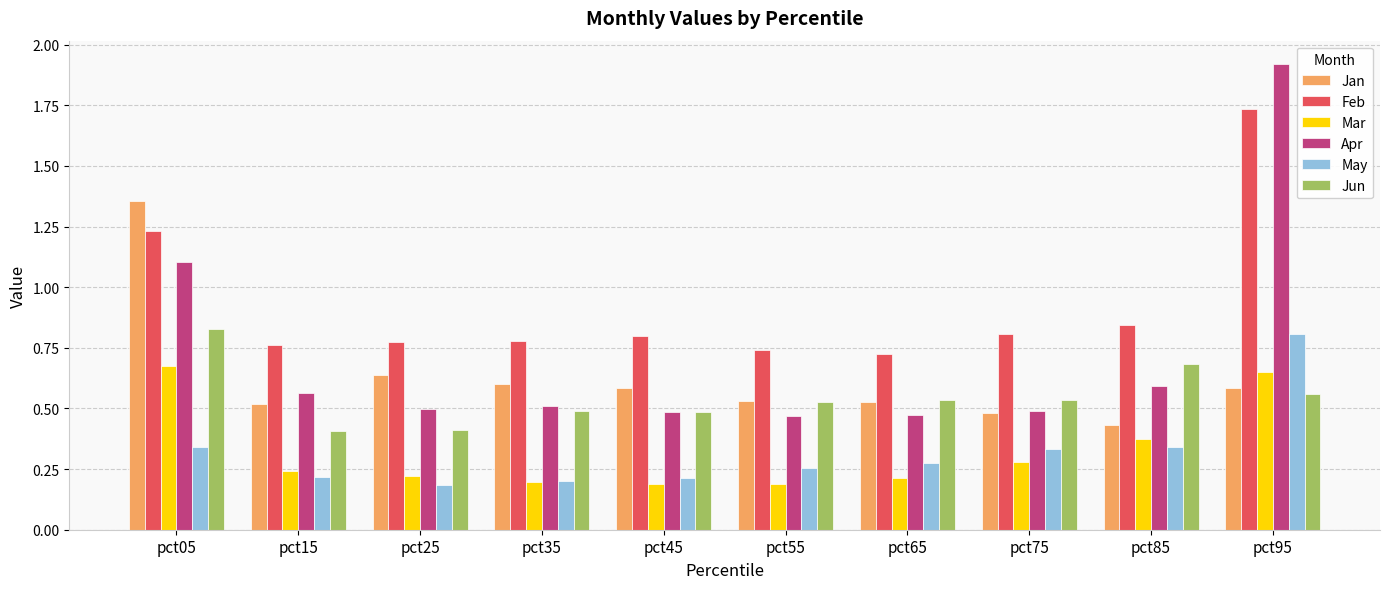

Are the bars grouped side by side (vs. stacked)?

Yes